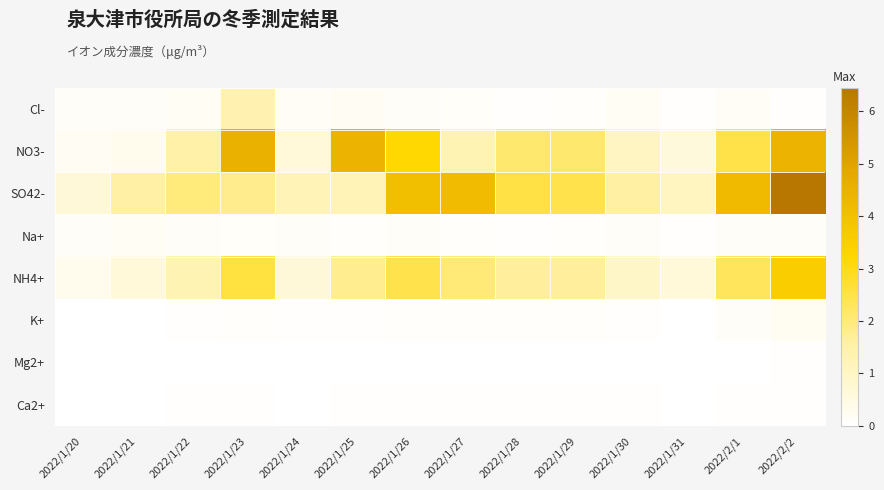

Which category has the highest value across all series?

2022/2/2